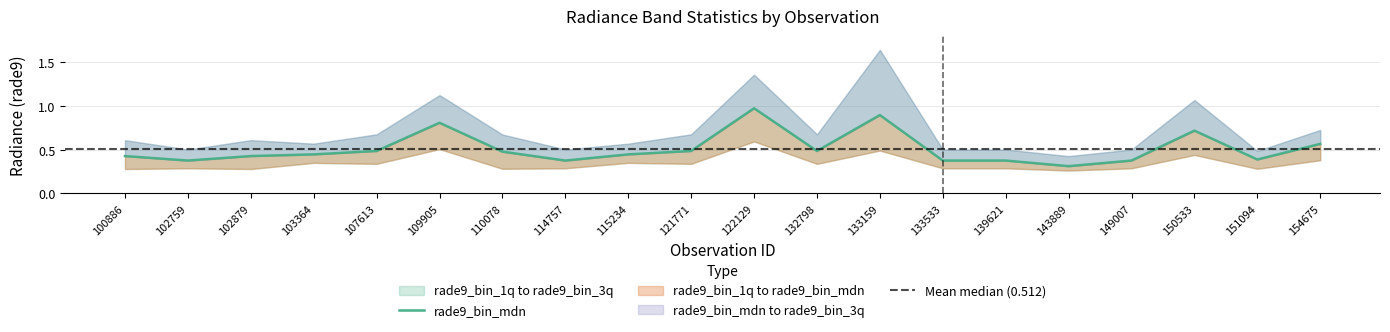

What is the value of the rade9_bin_3q point at the 17th from the left?

0.5